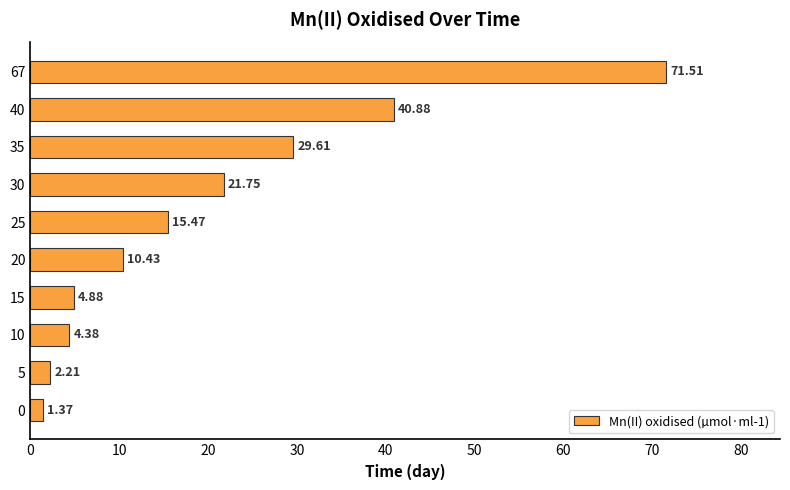

What is the sum of all values?

202.5